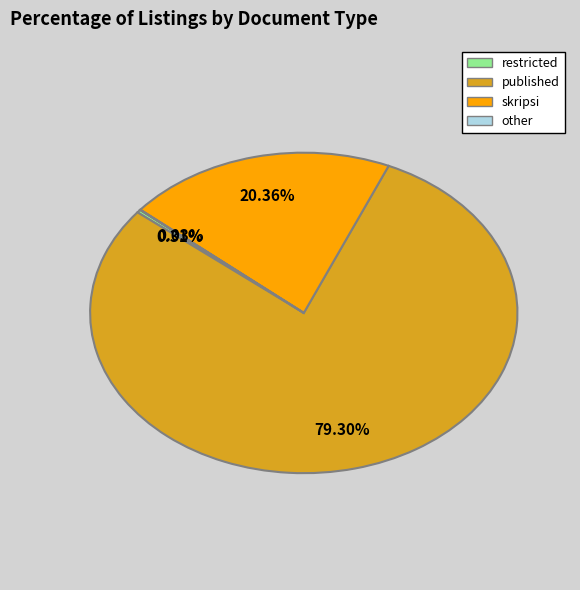

Which category has the biggest portion of the pie?

published